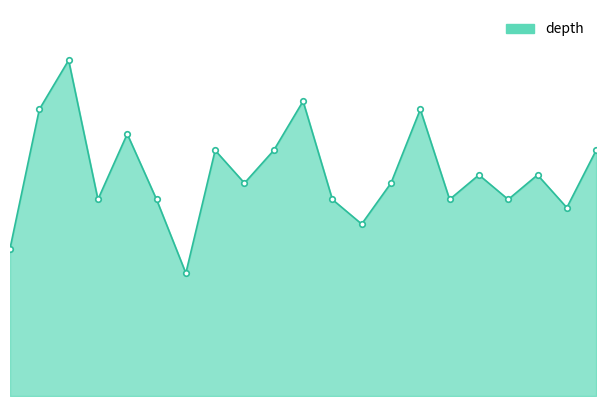

Does the chart display data point markers on the line(s)?

Yes